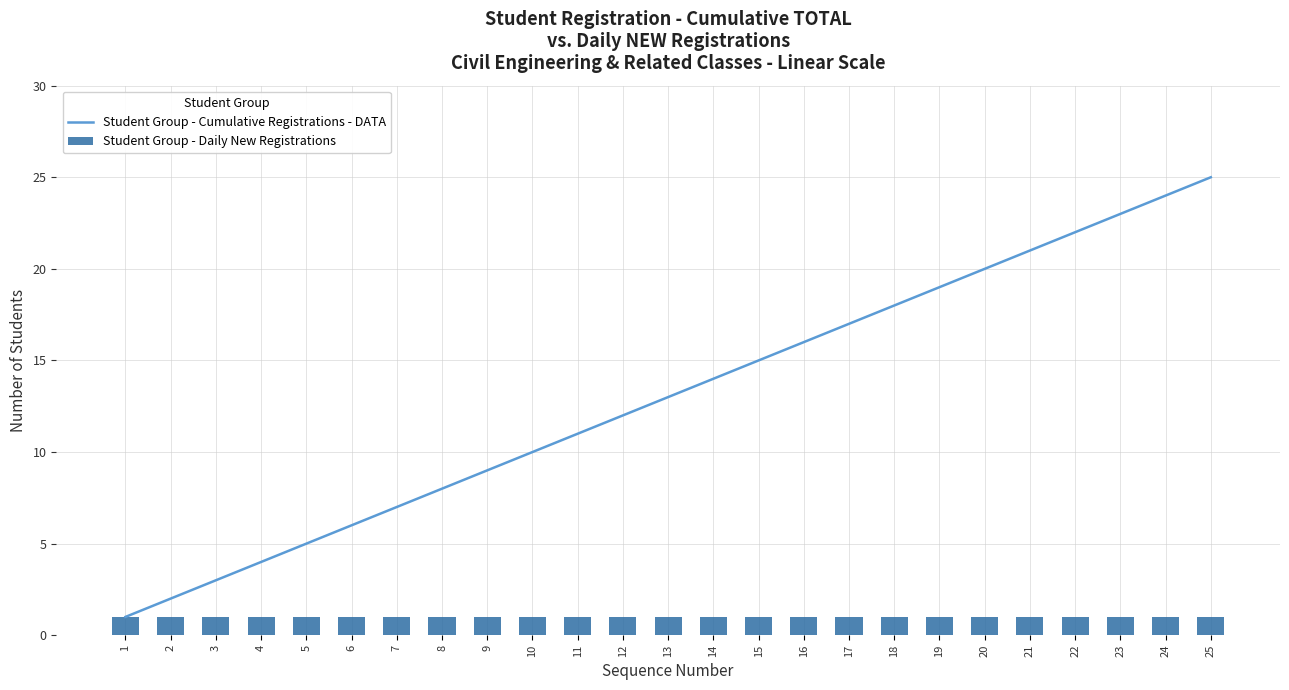

Reading right to left, what are all the values shown in this chart?

Student Group - Cumulative Registrations - DATA: 25=25	24=24	23=23	22=22	21=21	20=20	19=19	18=18	17=17	16=16	15=15	14=14	13=13	12=12	11=11	10=10	9=9	8=8	7=7	6=6	5=5	4=4	3=3	2=2	1=1
Student Group - Daily New Registrations: 25=1	24=1	23=1	22=1	21=1	20=1	19=1	18=1	17=1	16=1	15=1	14=1	13=1	12=1	11=1	10=1	9=1	8=1	7=1	6=1	5=1	4=1	3=1	2=1	1=1